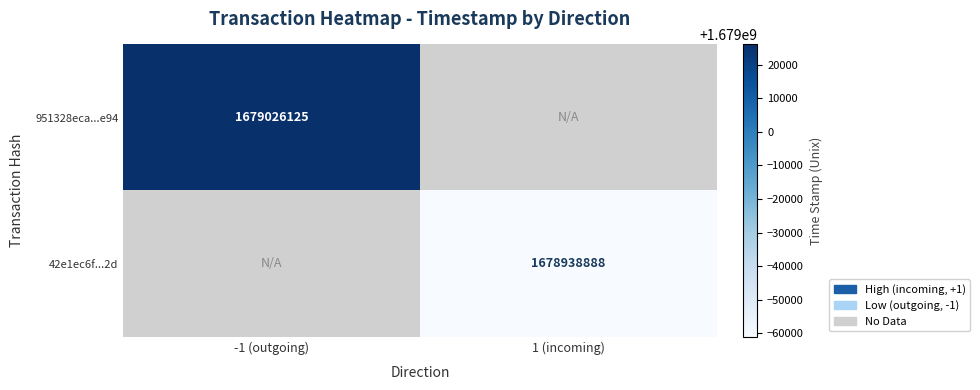

True or false: 42e1ec6f...2d has a value of 2877937611 at 1 (incoming).

False